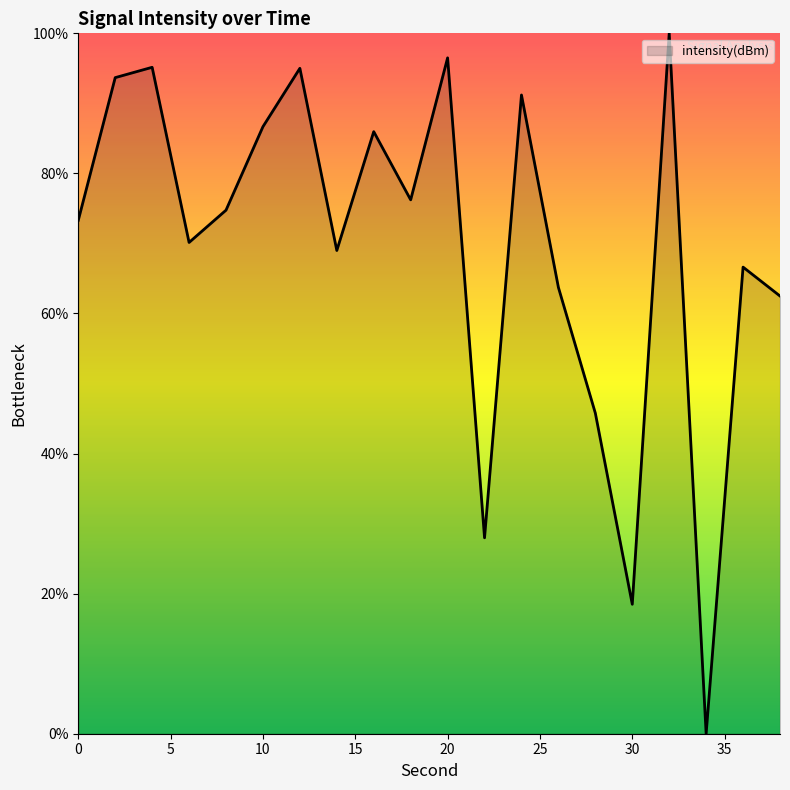

What is the difference between the maximum and minimum values?

100.0